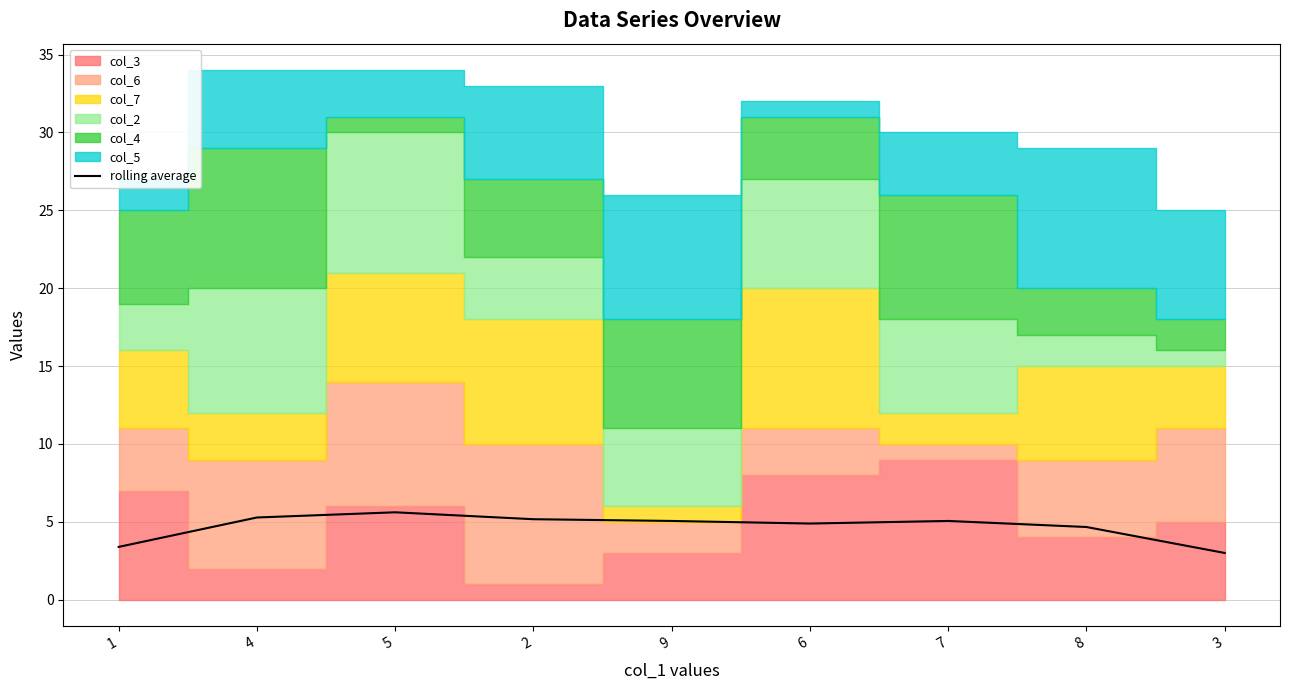

List the labels in order of value, largest first.

5, 4, 2, 9, 7, 6, 8, 1, 3